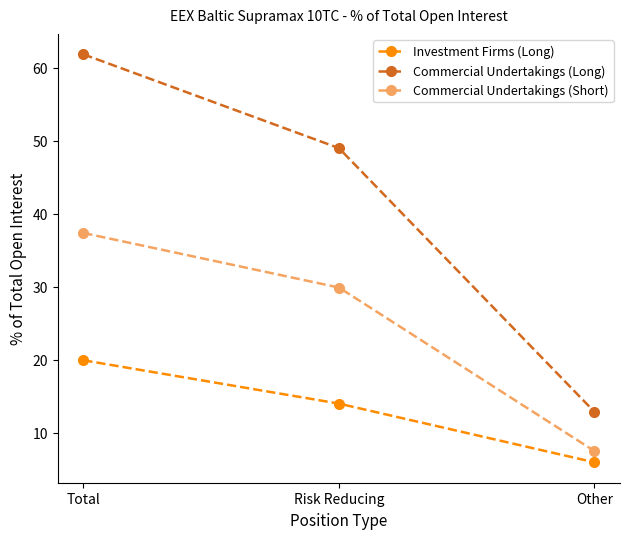

What is the minimum value for Commercial Undertakings (Short)?

7.5